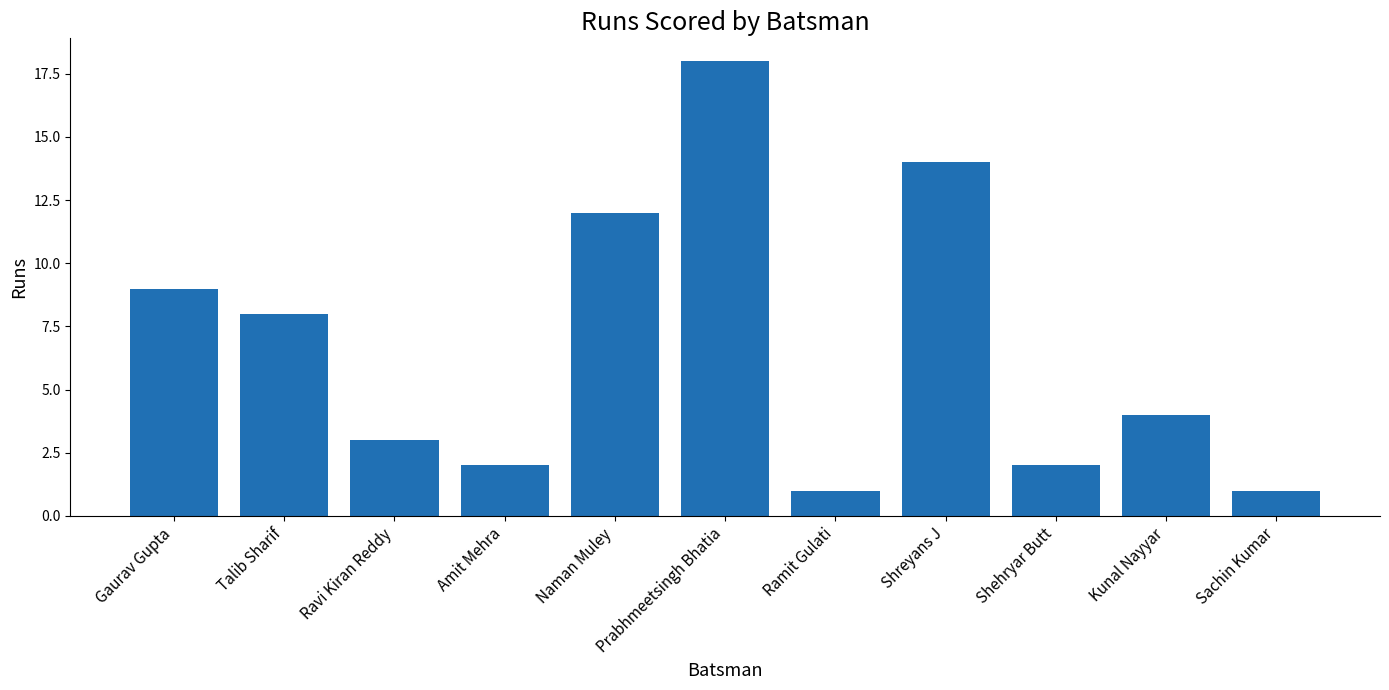

How many categories are shown in the chart?

11